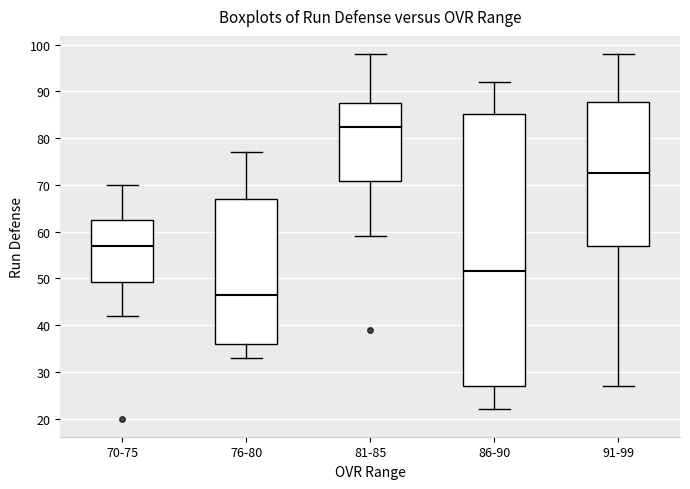

Reading left to right, read every box against the y-axis: the position of its median line, the range the box covers, and the ends of its whiskers. The values are not printed on the chart, so give them approximately, as read against the axis.

70-75: median 57, box 49 to 63, whiskers 42 to 70
76-80: median 47, box 36 to 67, whiskers 33 to 77
81-85: median 83, box 71 to 88, whiskers 59 to 98
86-90: median 52, box 27 to 85, whiskers 22 to 92
91-99: median 73, box 57 to 88, whiskers 27 to 98